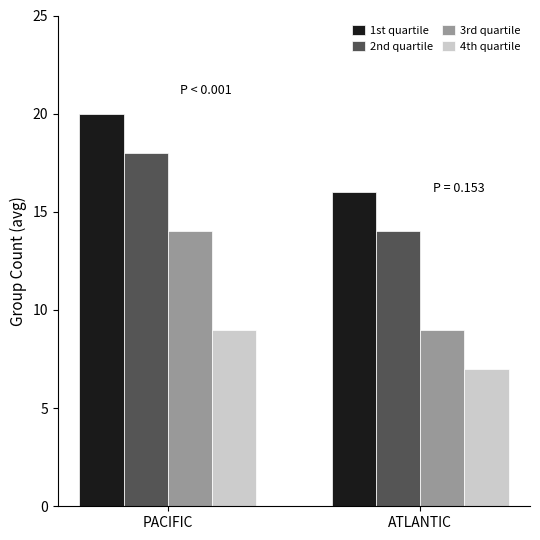

At which category is the sum across all series the highest?

PACIFIC